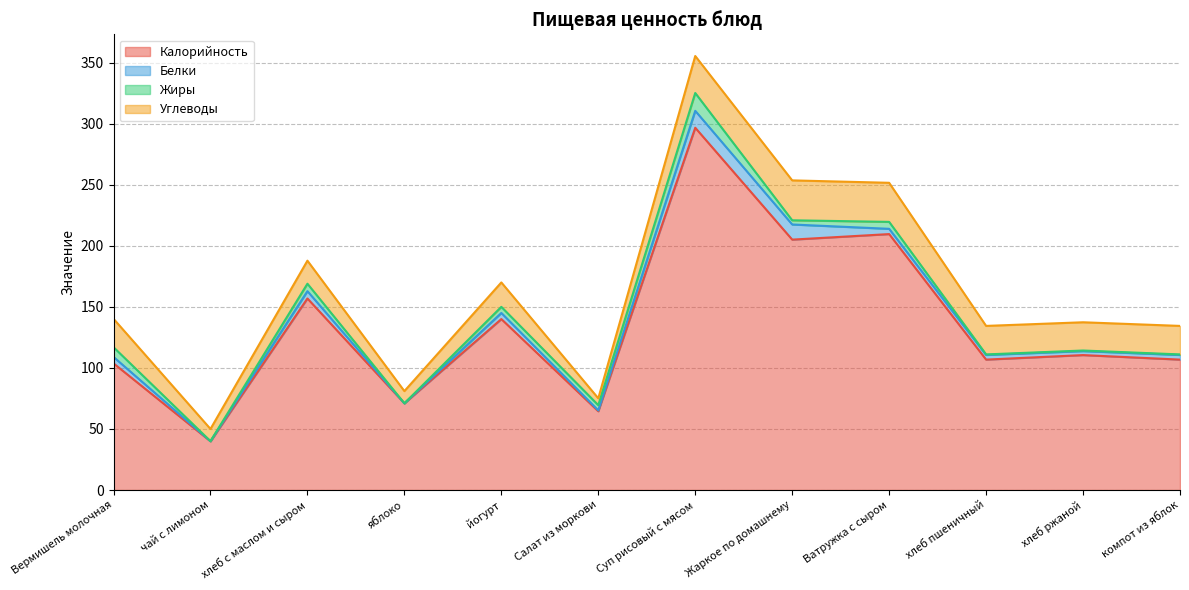

Which label corresponds to the largest value in the chart?

Суп рисовый с мясом